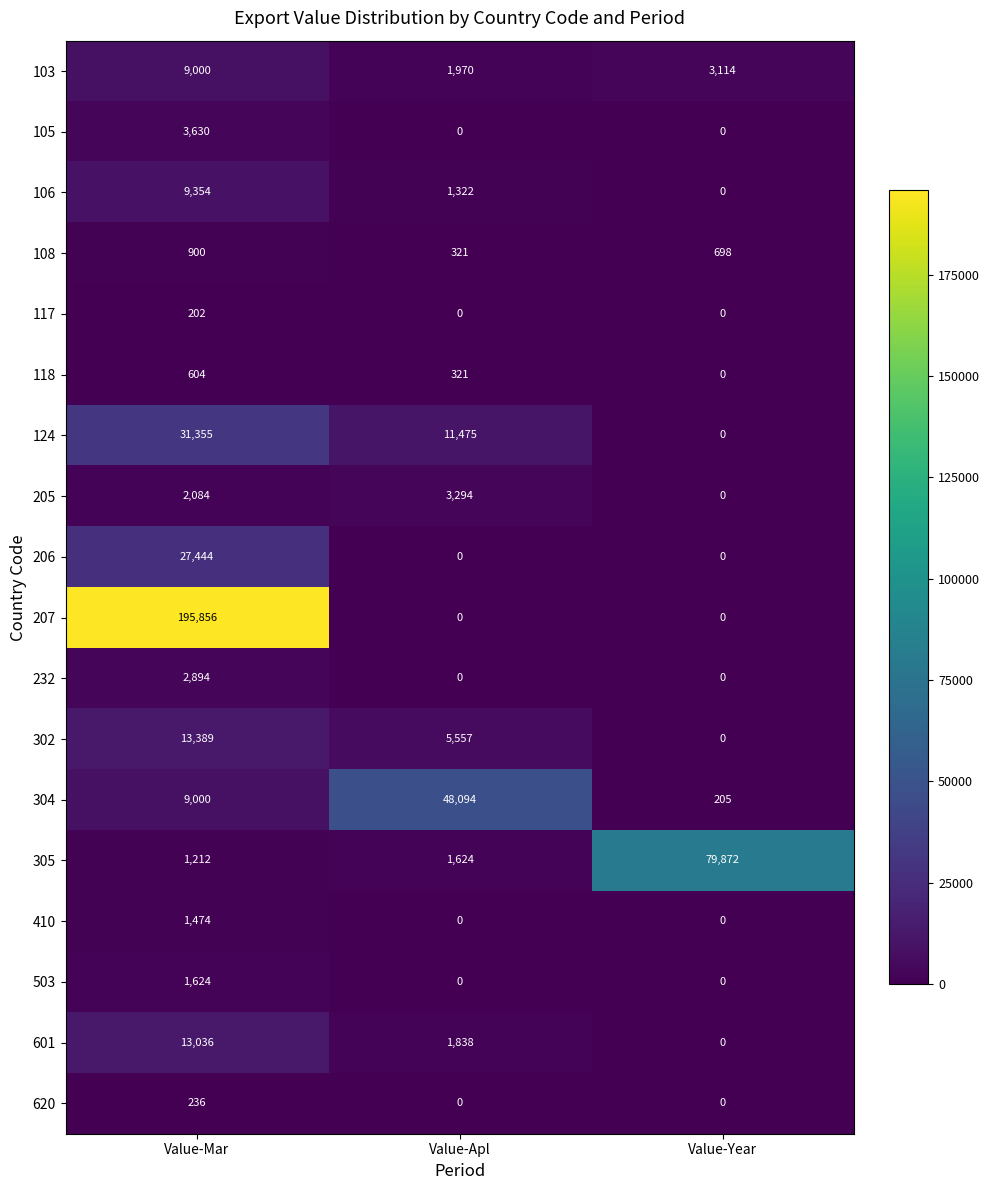

True or false: 503 has a value of 1624 at Value-Mar.

True